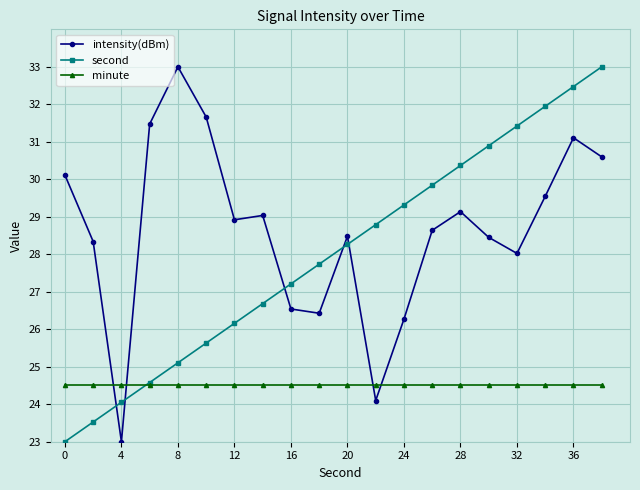

Which series has the largest total across all categories?

intensity(dBm)